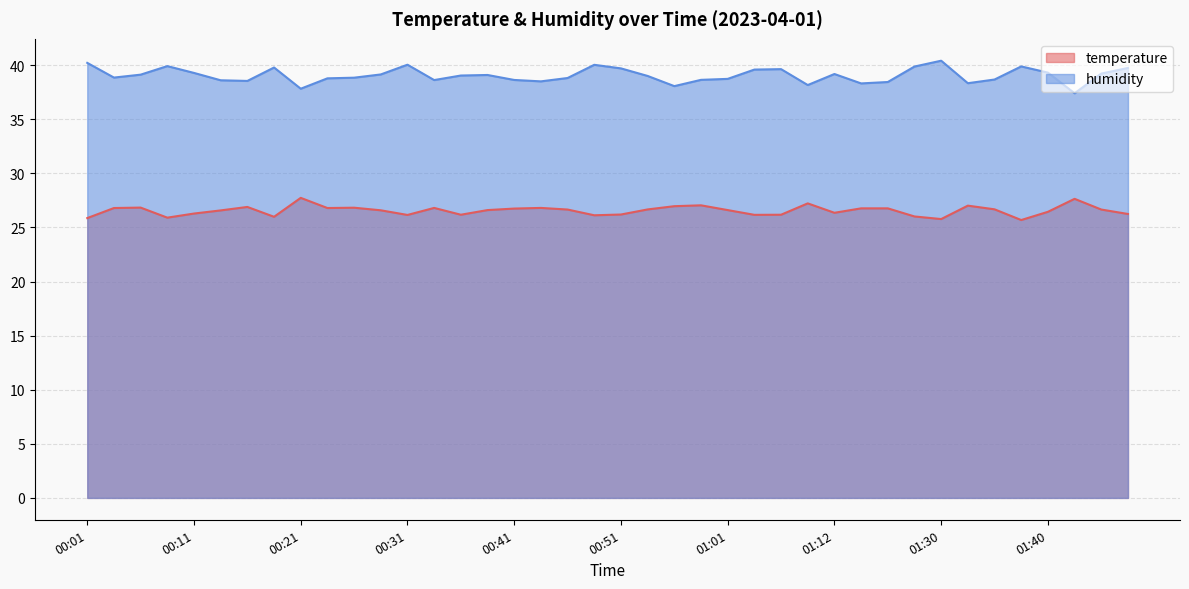

True or false: temperature has a value of 26.8 at 00:04.

True